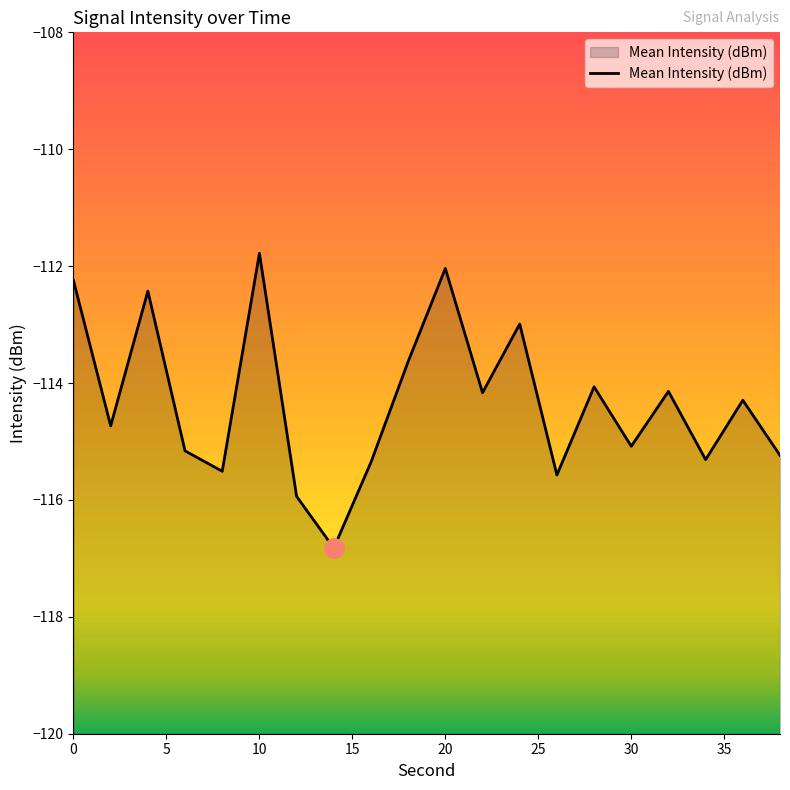

The value at 10 is -111.8. True or false?

True